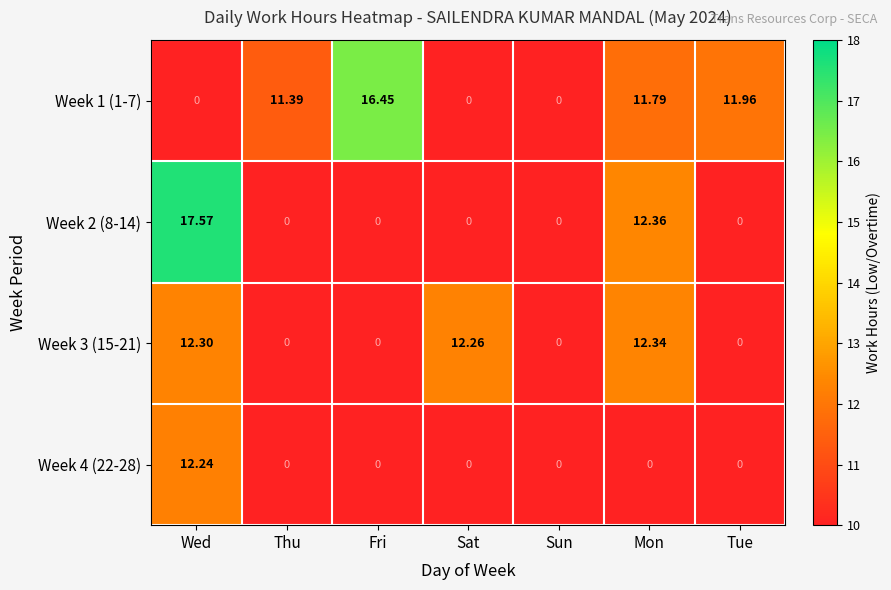

Is the value of Week 1 (1-7) at Tue greater than the value of Week 2 (8-14) at Thu?

Yes